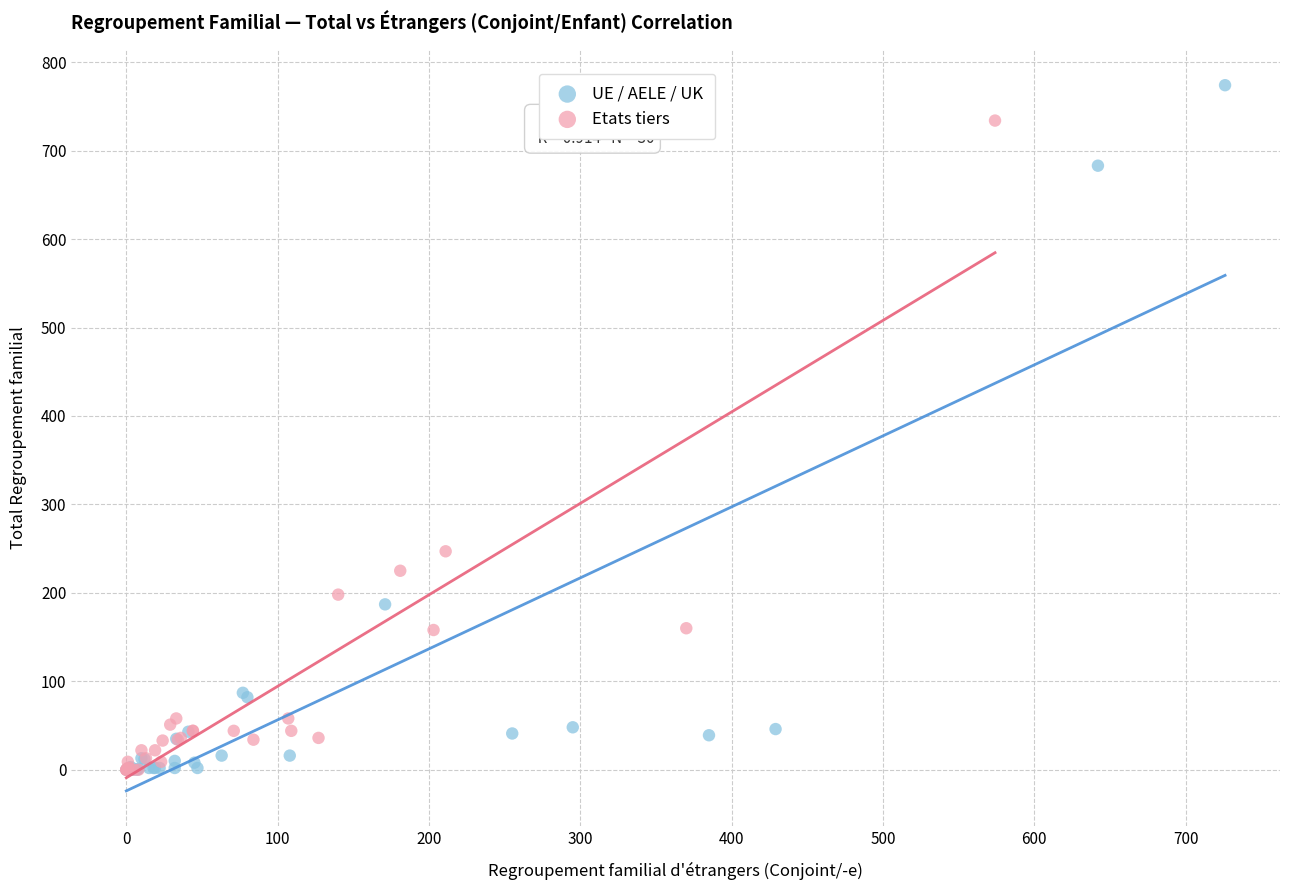

Which series has the largest Y range (max minus min)?

UE / AELE / UK